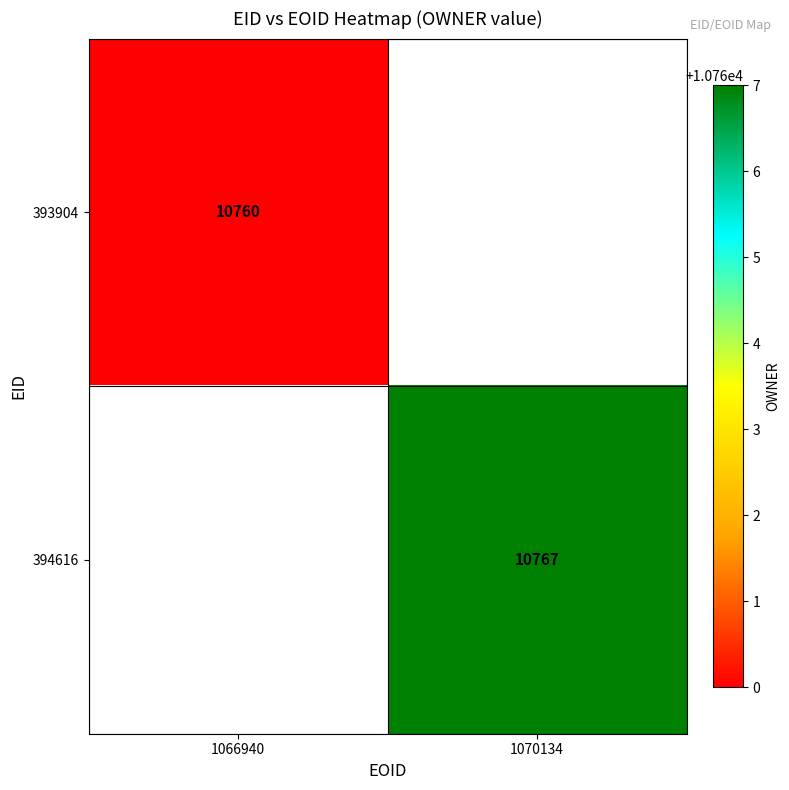

Is it true that 393904 equals 10760 at 1066940?

True